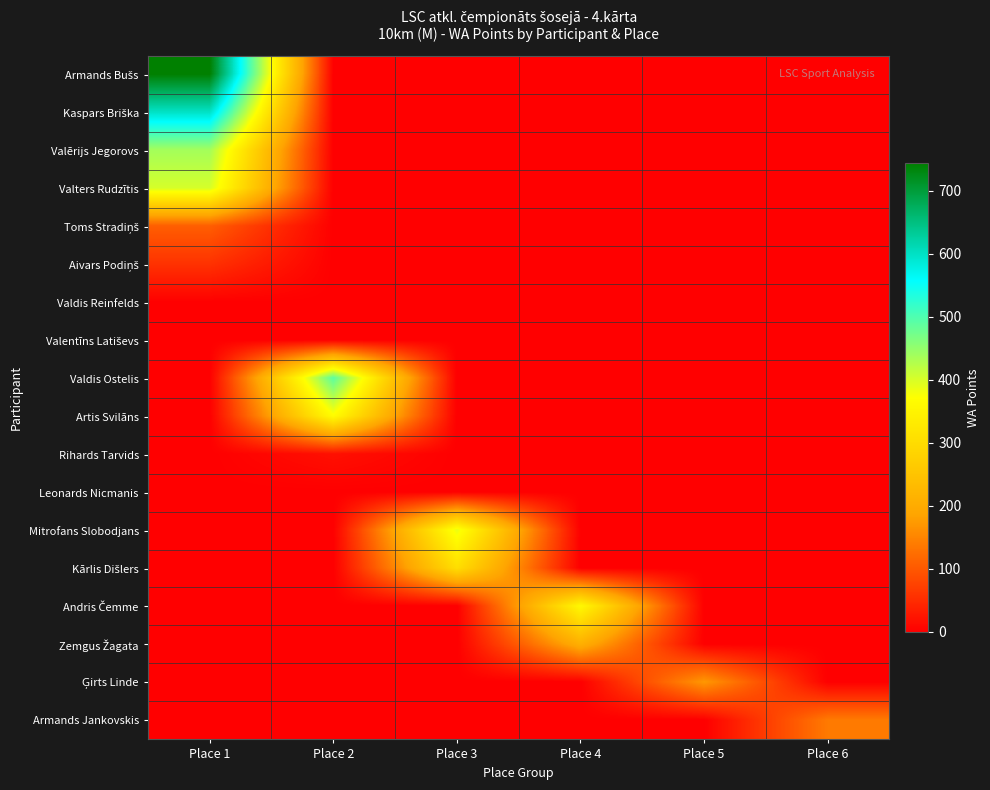

Rank the series at Place 5 from lowest to highest value.

Armands Bušs, Kaspars Briška, Valērijs Jegorovs, Valters Rudzītis, Toms Stradiņš, Aivars Podiņš, Valdis Reinfelds, Valentīns Latiševs, Valdis Ostelis, Artis Svilāns, Rihards Tarvids, Leonards Nicmanis, Mitrofans Slobodjans, Kārlis Dišlers, Andris Čemme, Zemgus Žagata, Armands Jankovskis, Ģirts Linde